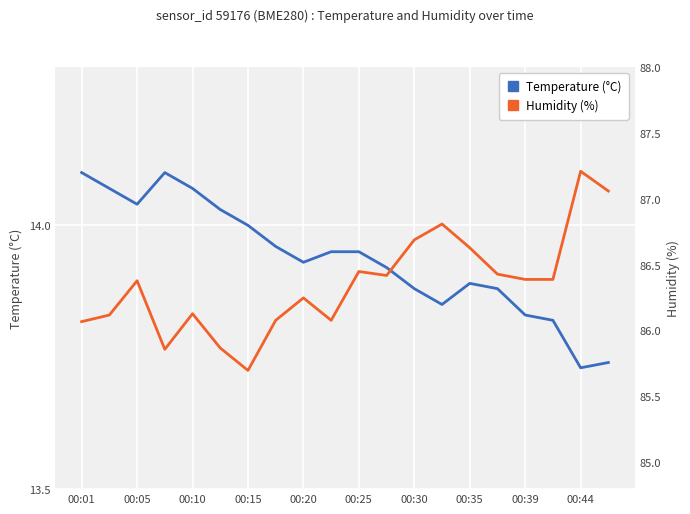

Where is Temperature (°C) nearest to the value 13?

00:44